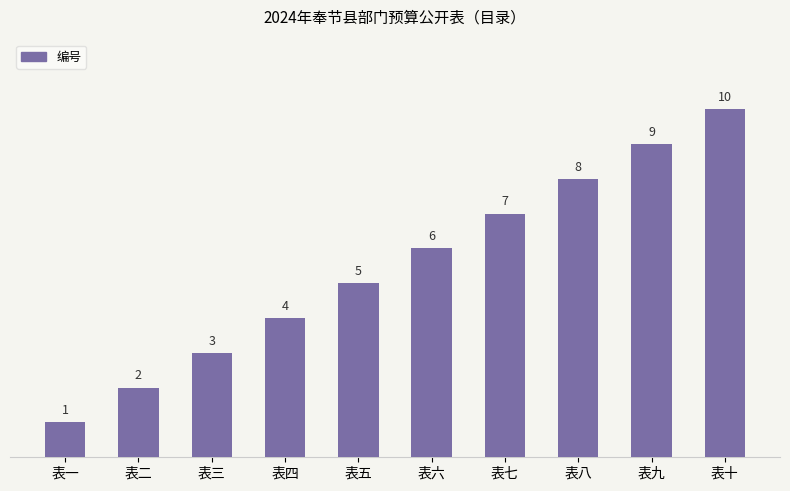

List the labels in order of value, smallest first.

表一, 表二, 表三, 表四, 表五, 表六, 表七, 表八, 表九, 表十